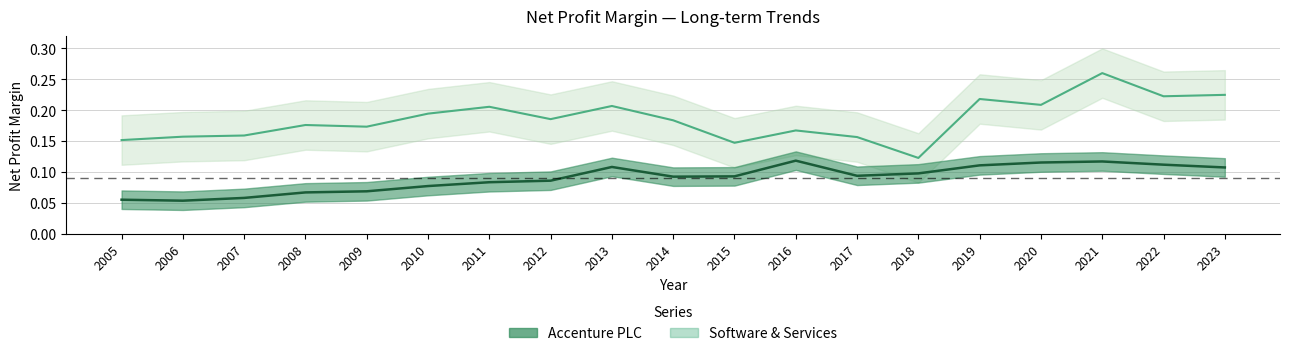

True or false: Accenture PLC and Software & Services intersect in this chart.

False